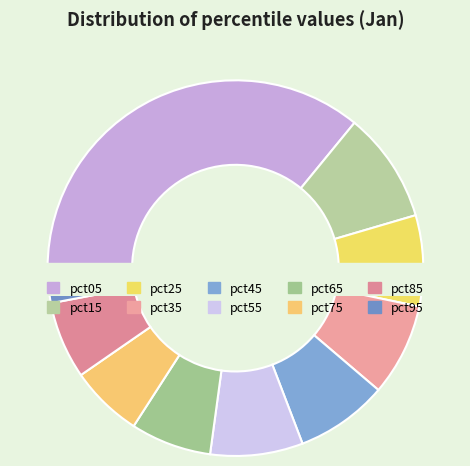

Which slice is the smallest?

pct95